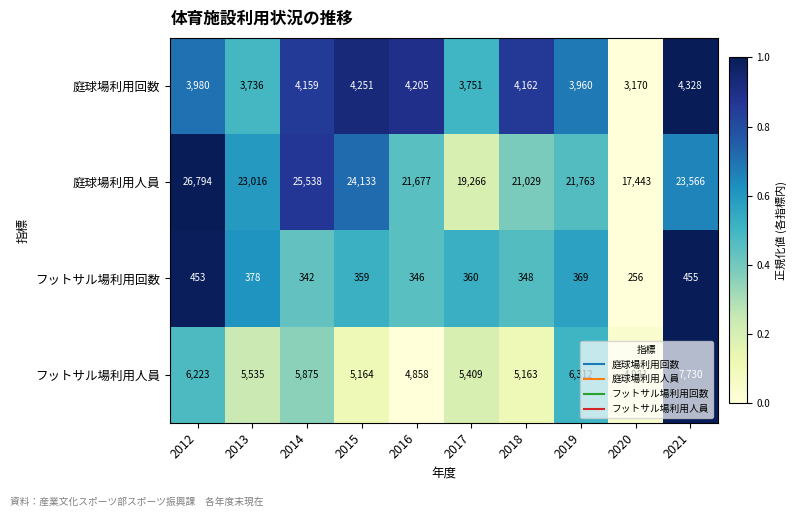

Rank the series at 2016 from highest to lowest value.

庭球場利用人員, フットサル場利用人員, 庭球場利用回数, フットサル場利用回数